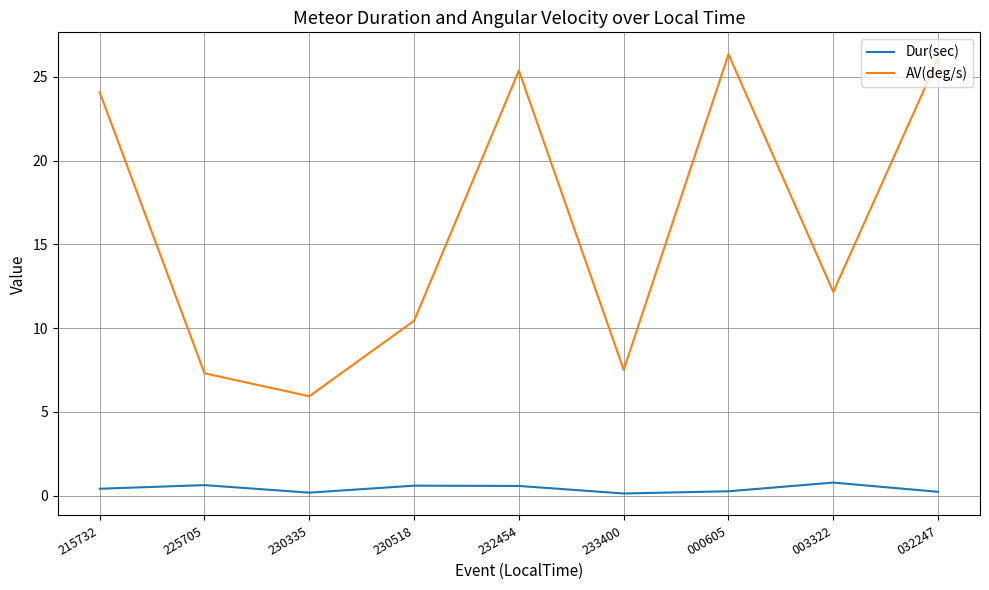

Where is the first local minimum for Dur(sec)?

230335